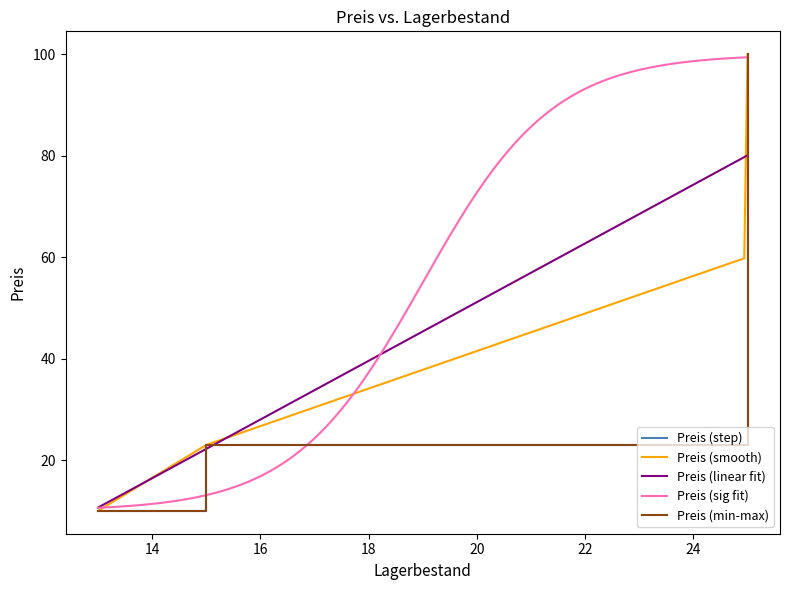

At which category does the chart reach its peak across all series?

25